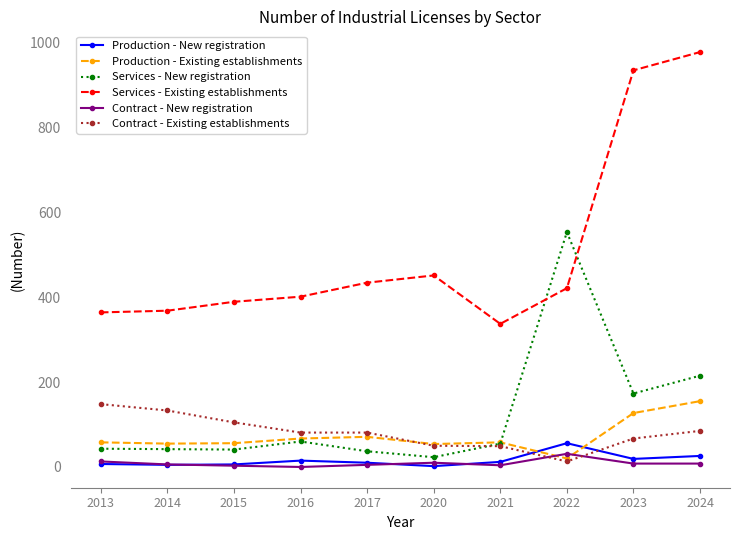

Which series has the widest spread of values?

Services - Existing establishments